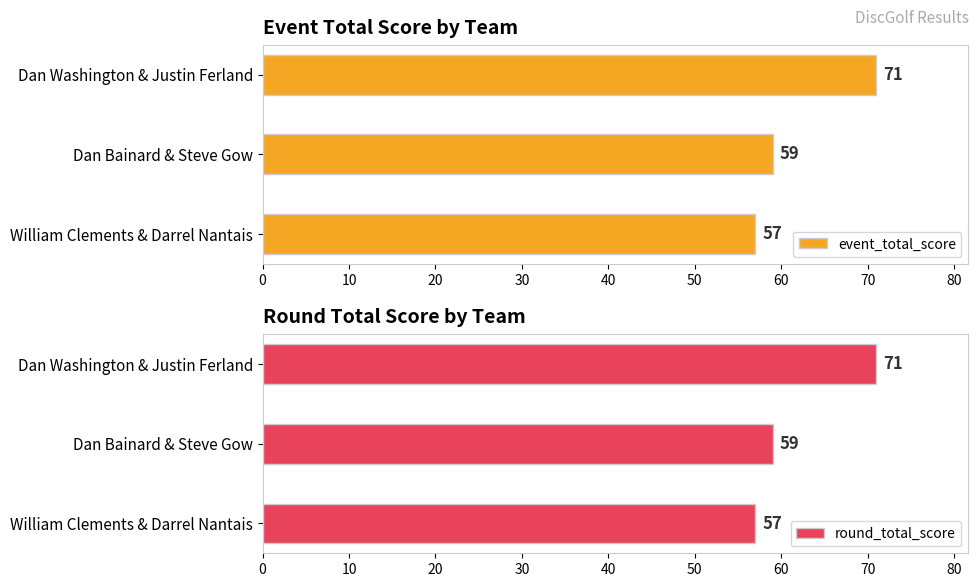

What is the difference between the event_total_score values at Dan Washington & Justin Ferland and Dan Bainard & Steve Gow?

12